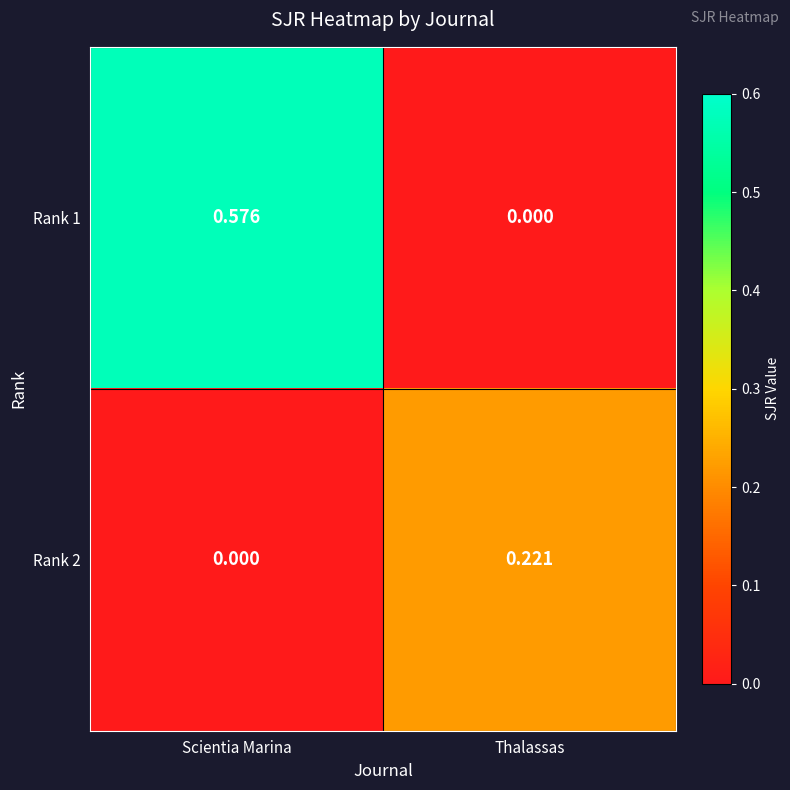

Is the value of Rank 2 at Thalassas greater than the value of Rank 1 at Thalassas?

Yes